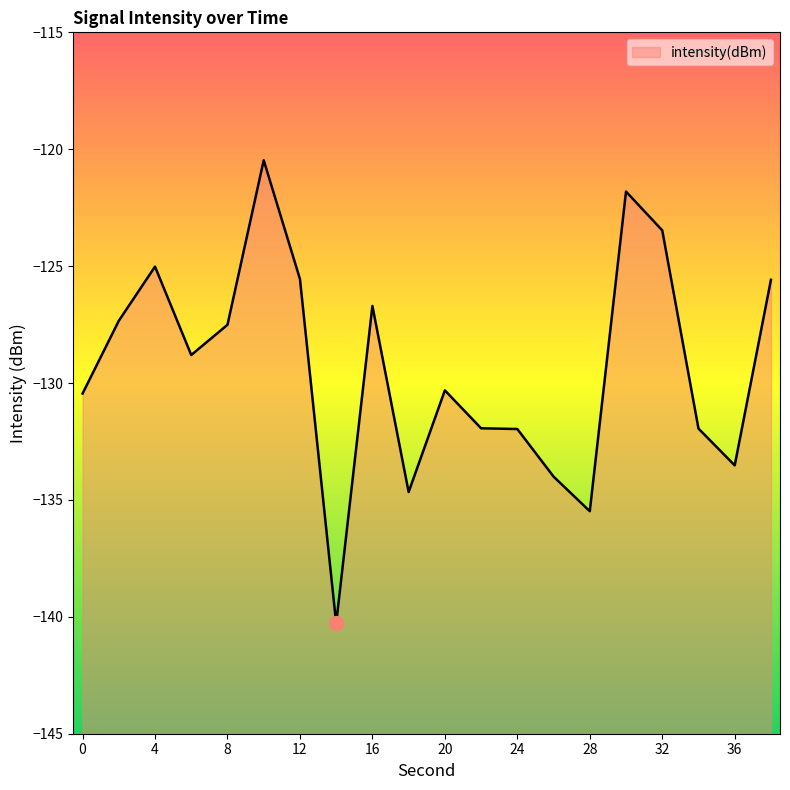

Which category has the lowest value across all series?

14